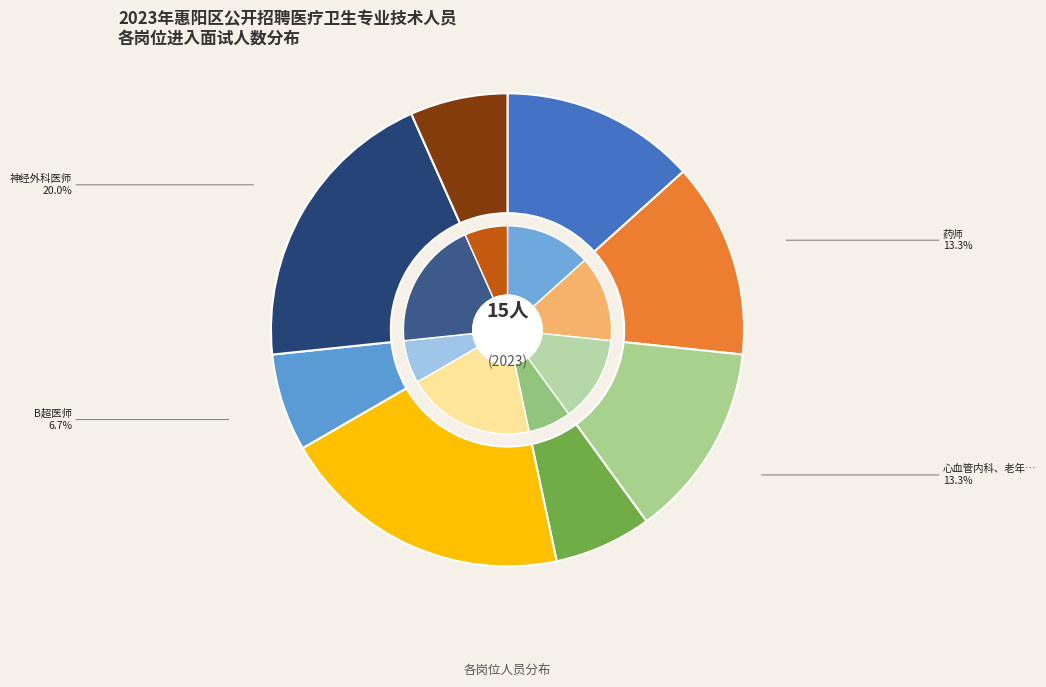

Do 胃肠肝胆医师 and 心血管内科、老年病科医师 together represent more than half of the pie?

No